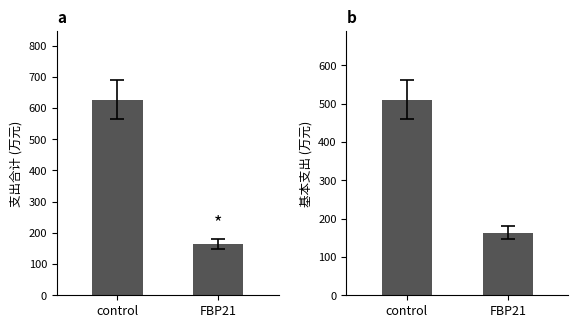

At which label does 基本支出 reach its minimum?

FBP21